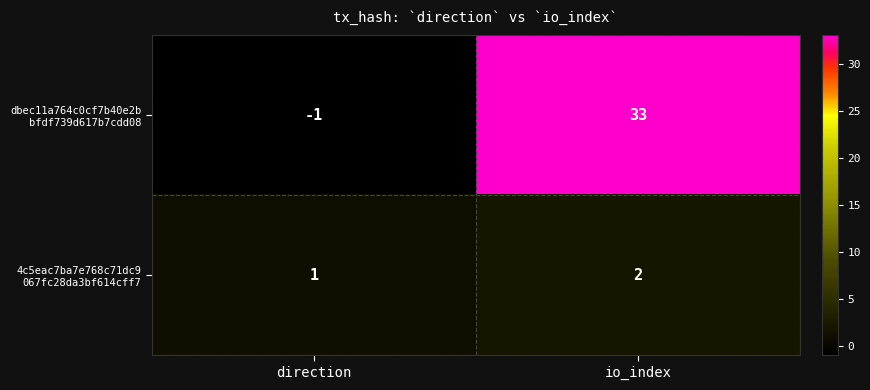

At which category is the sum across all series the highest?

io_index